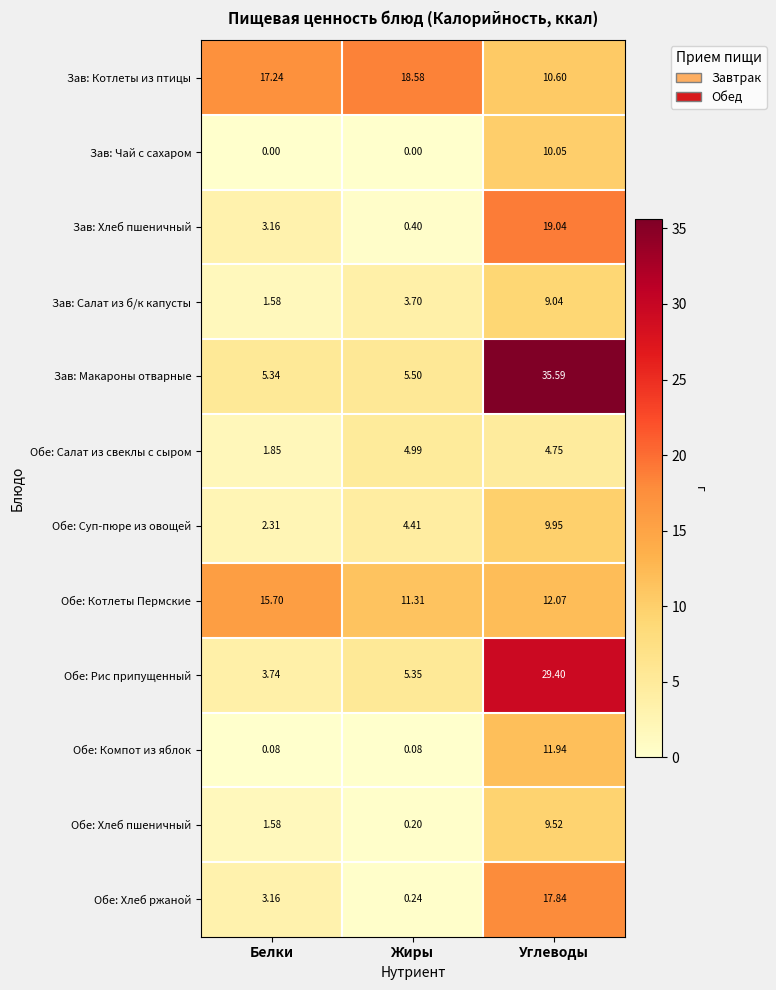

Where does the Обе: Рис припущенный series first go above 5?

Жиры